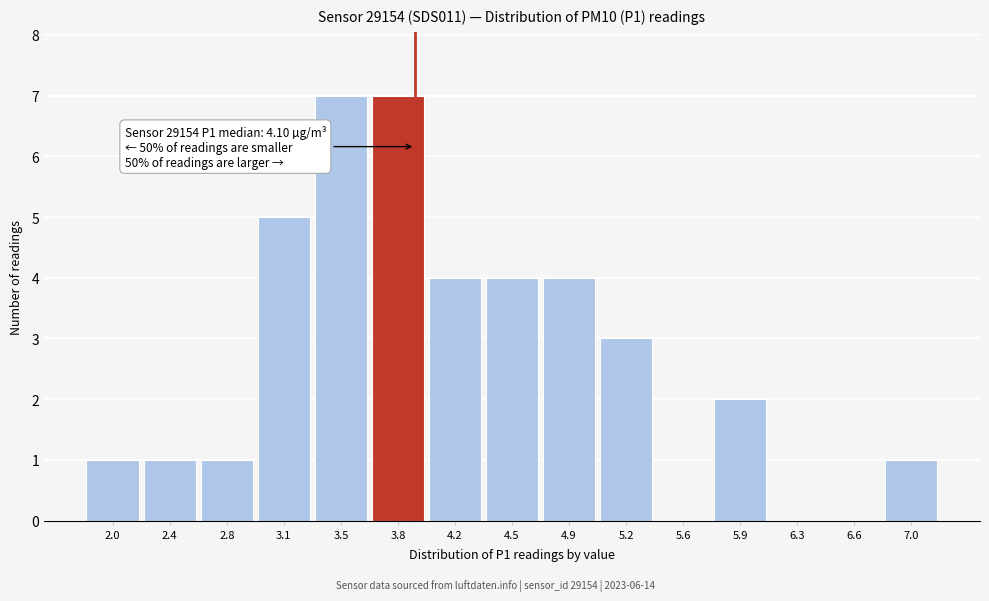

Reading right to left, what are all the values shown in this chart?

7.0=1	6.6=0	6.3=0	5.9=2	5.6=0	5.2=3	4.9=4	4.5=4	4.2=4	3.8=7	3.5=7	3.1=5	2.8=1	2.4=1	2.0=1